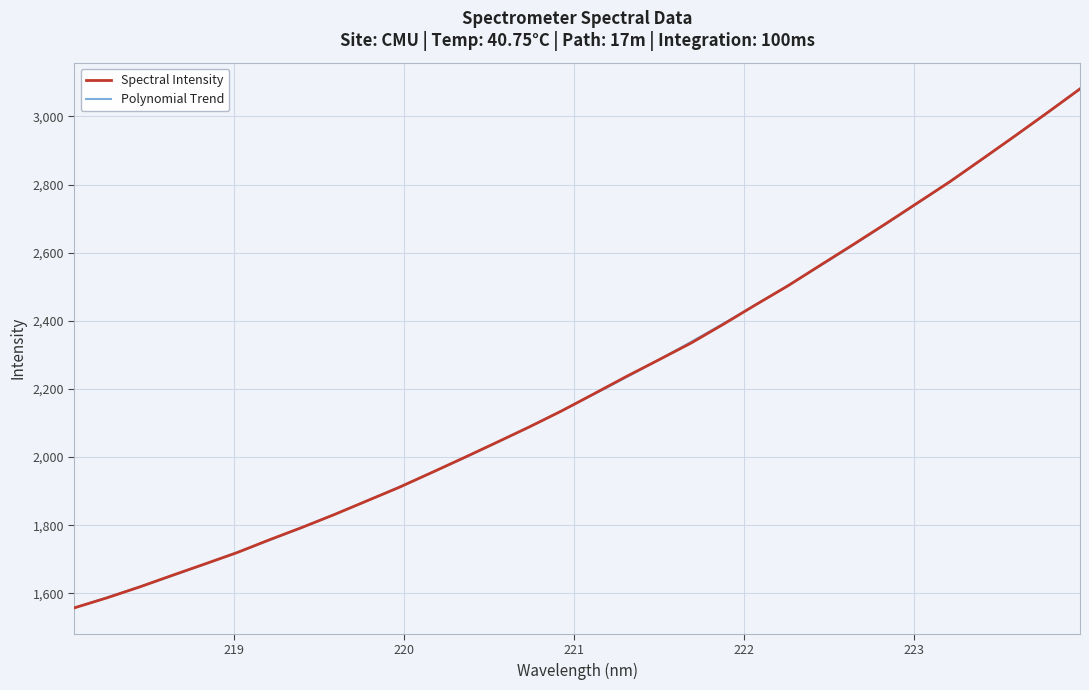

Count the number of categories in the chart.

32